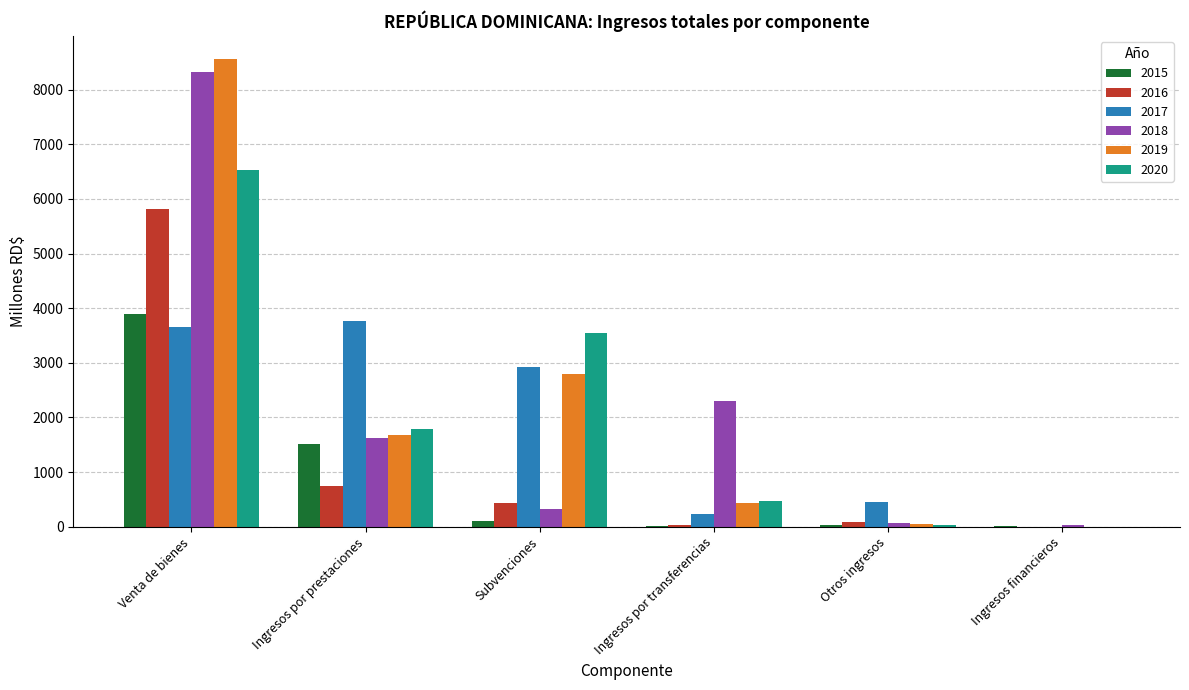

What is the sum of all 2015 values?

5580.0